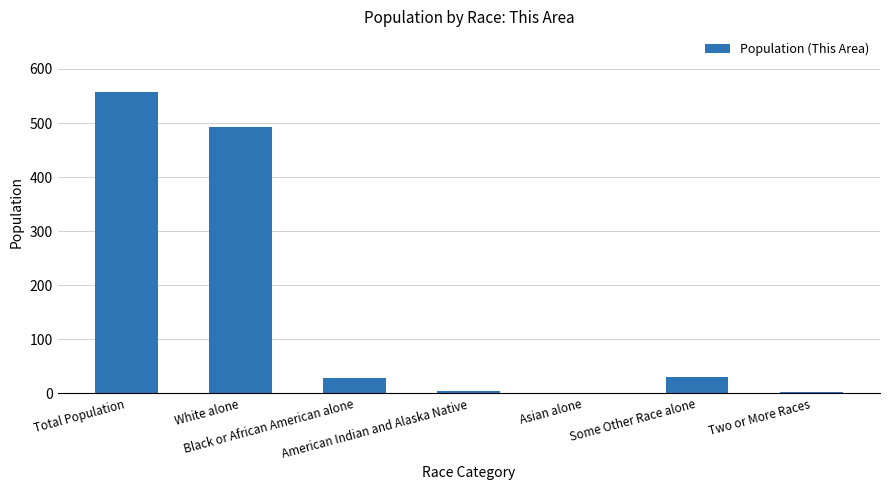

Are the bars horizontal?

No